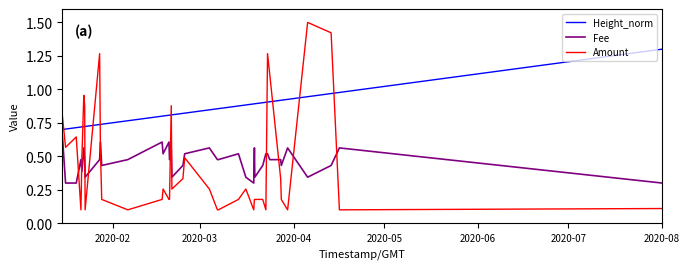

Which series has the largest total across all categories?

Height_norm